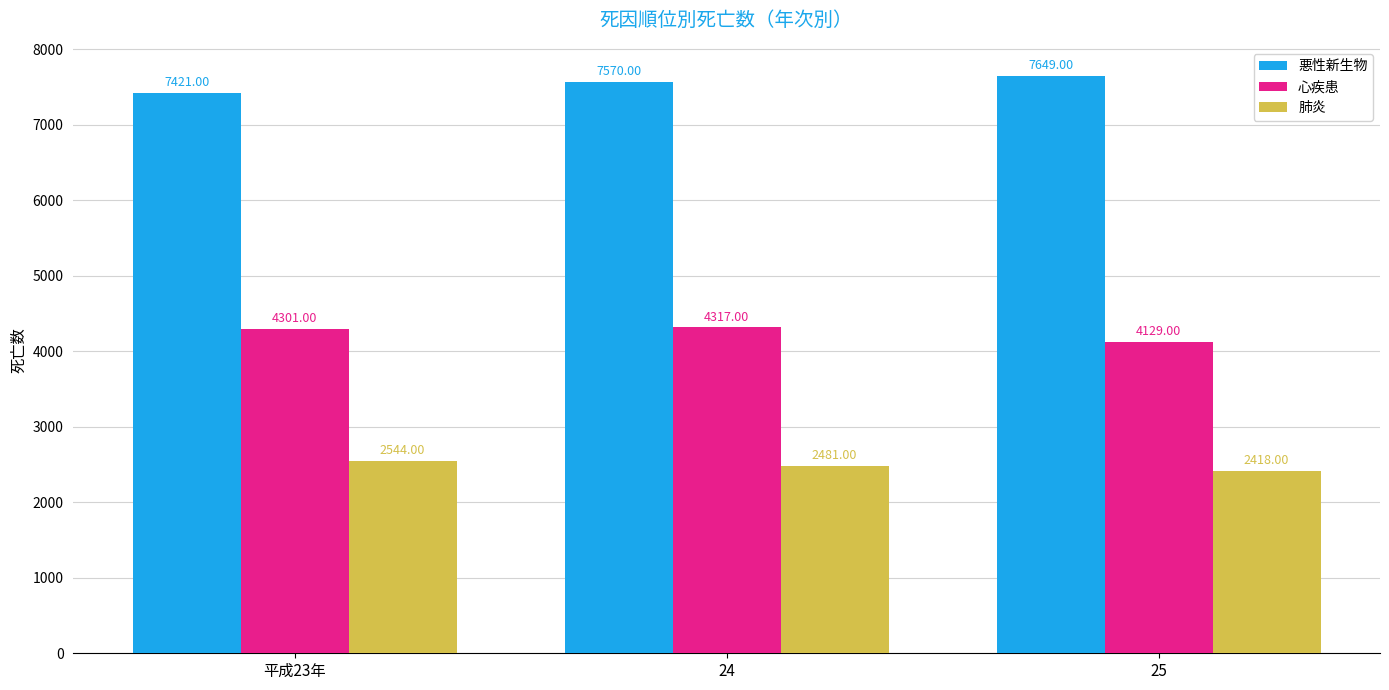

Reading right to left, what are all the values shown in this chart?

悪性新生物: 25=7649	24=7570	平成23年=7421
心疾患: 25=4129	24=4317	平成23年=4301
肺炎: 25=2418	24=2481	平成23年=2544